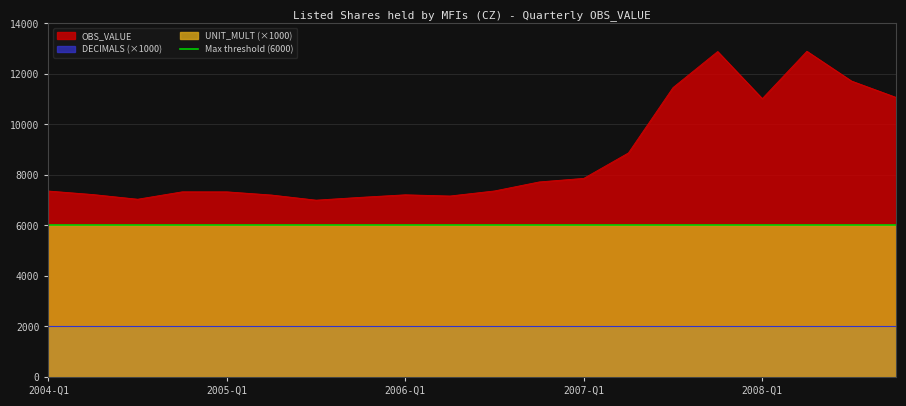

The value of OBS_VALUE at 2007-Q4 is 5072. True or false?

False